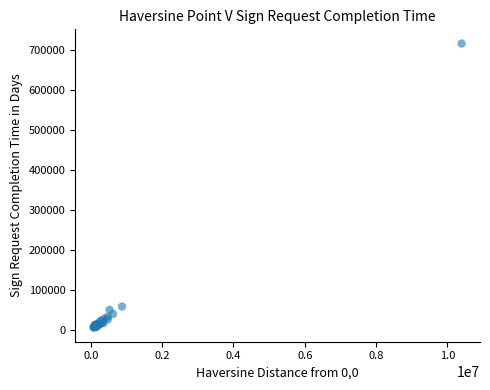

What Y value in the scatter plot is closest to 361406?

57991